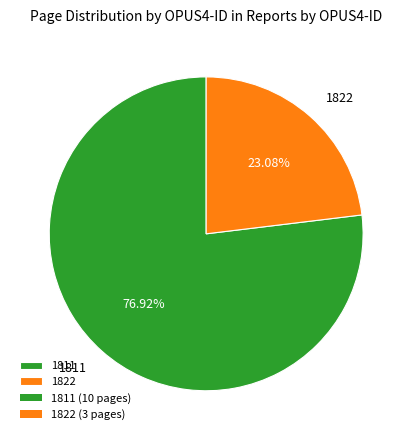

Between 1811 and 1822, which is larger?

1811